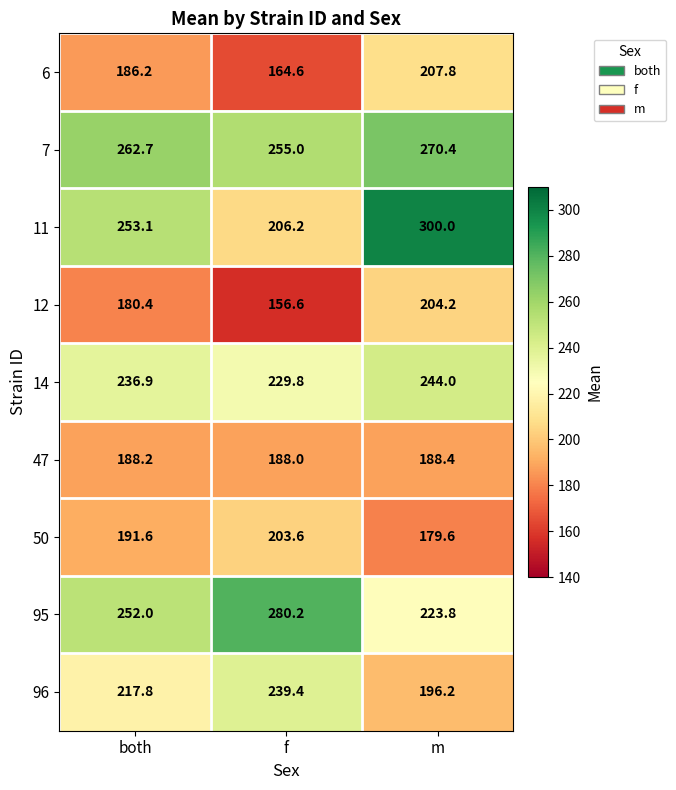

Is it true that 96 equals 398.8 at f?

False